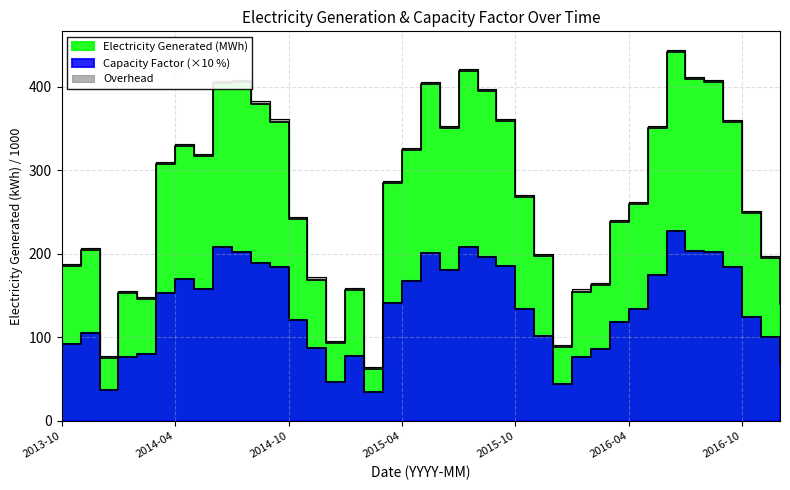

Which category has the lowest value across all series?

2015-02